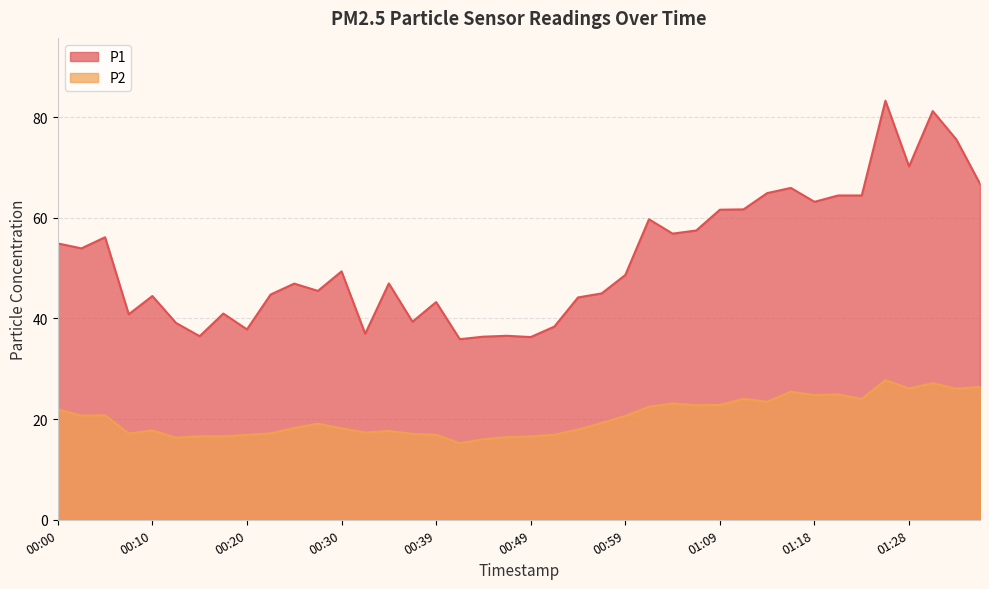

Rank the categories by P1 value from highest to lowest.

01:26, 01:31, 01:33, 01:28, 01:36, 01:16, 01:14, 01:21, 01:23, 01:18, 01:11, 01:09, 01:01, 01:06, 01:04, 00:05, 00:00, 00:02, 00:30, 00:59, 00:35, 00:25, 00:27, 00:56, 00:22, 00:10, 00:54, 00:39, 00:17, 00:07, 00:37, 00:12, 00:52, 00:20, 00:32, 00:47, 00:15, 00:44, 00:49, 00:42